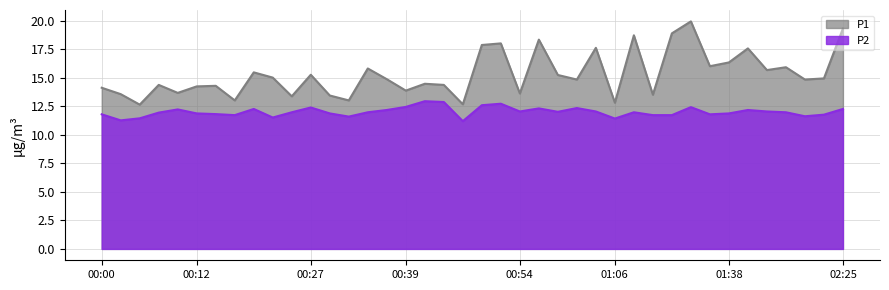

Is it true that P1 equals 15.2 at 00:59?

True